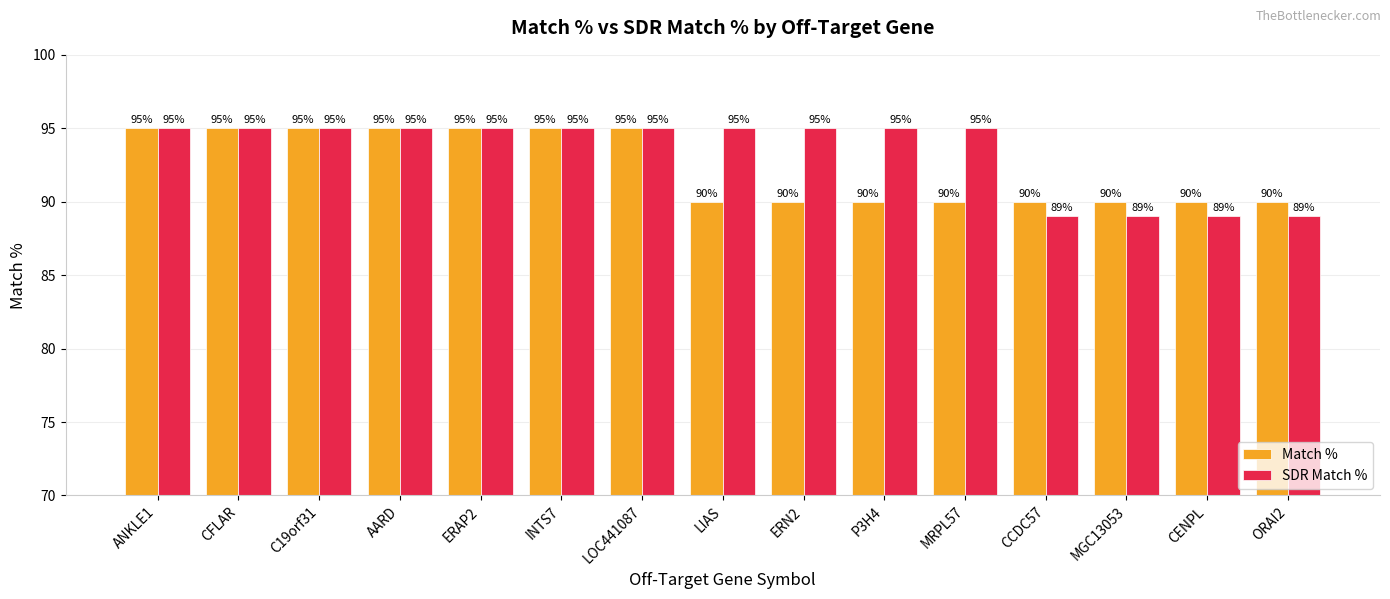

Rank the series by their average value, from lowest to highest.

Match %, SDR Match %